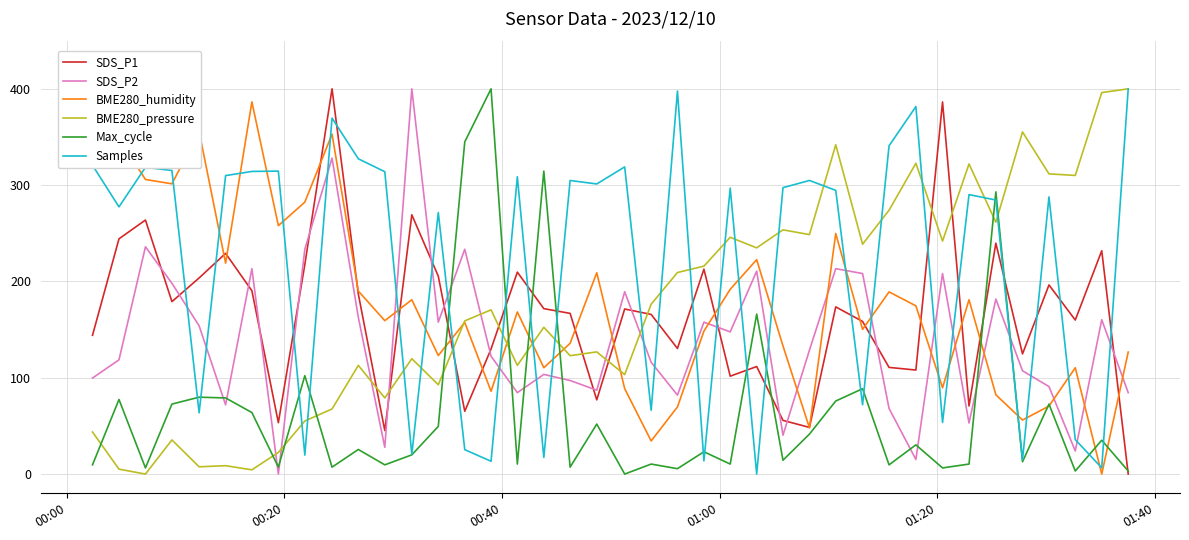

True or false: Max_cycle and BME280_pressure cross at least once.

True